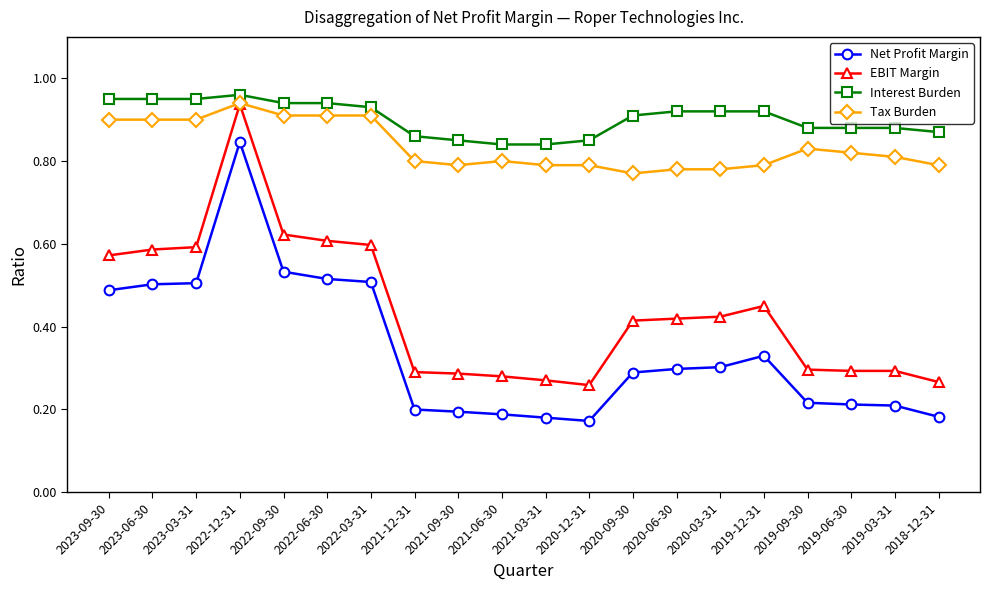

What is the label of the 5th point from the left?

2022-09-30